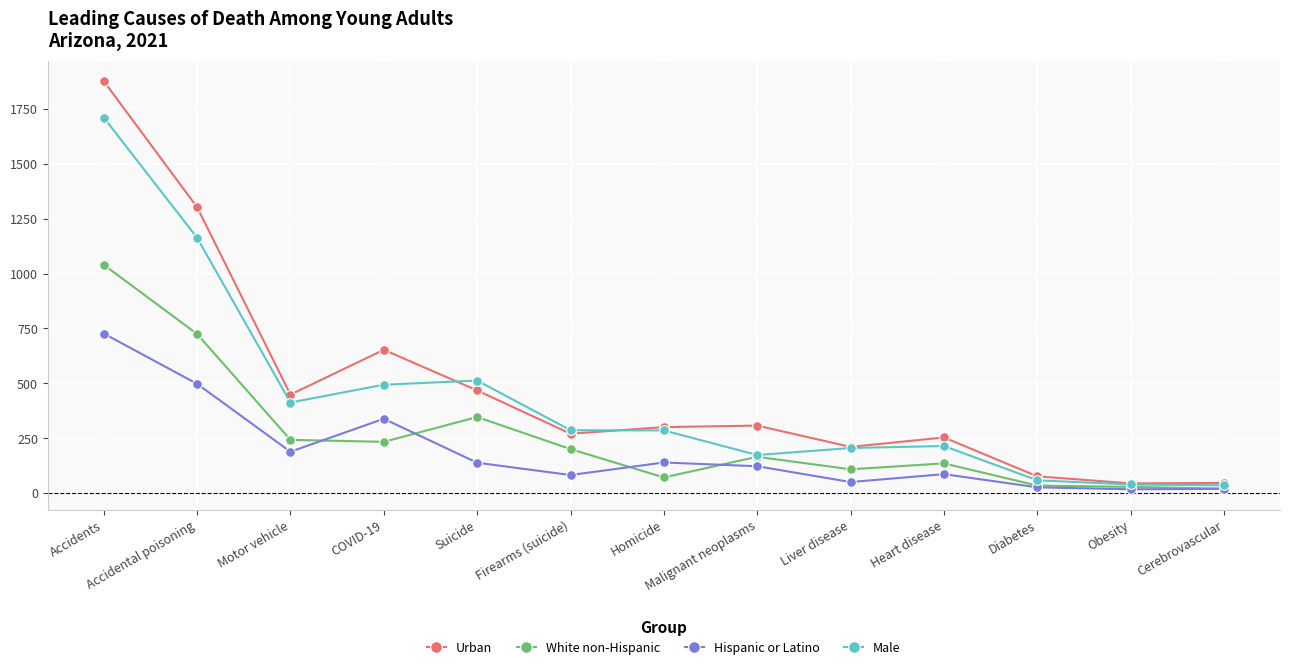

Which series has the widest spread of values?

Urban